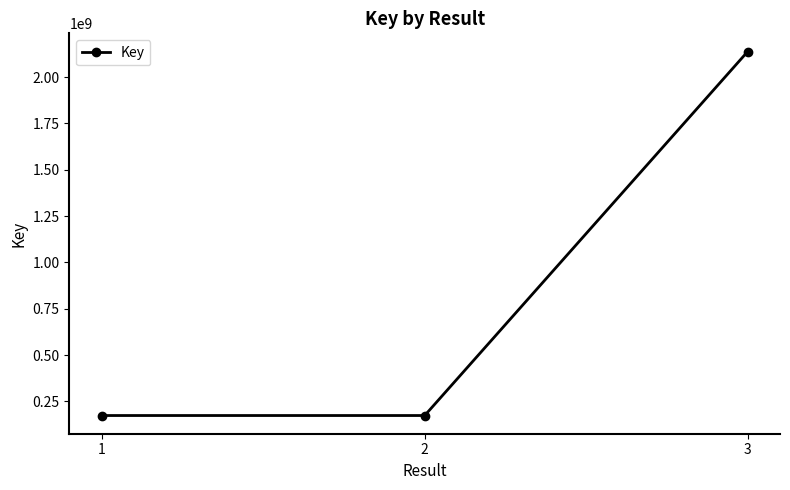

What is the difference between the maximum and minimum values?

1963287339